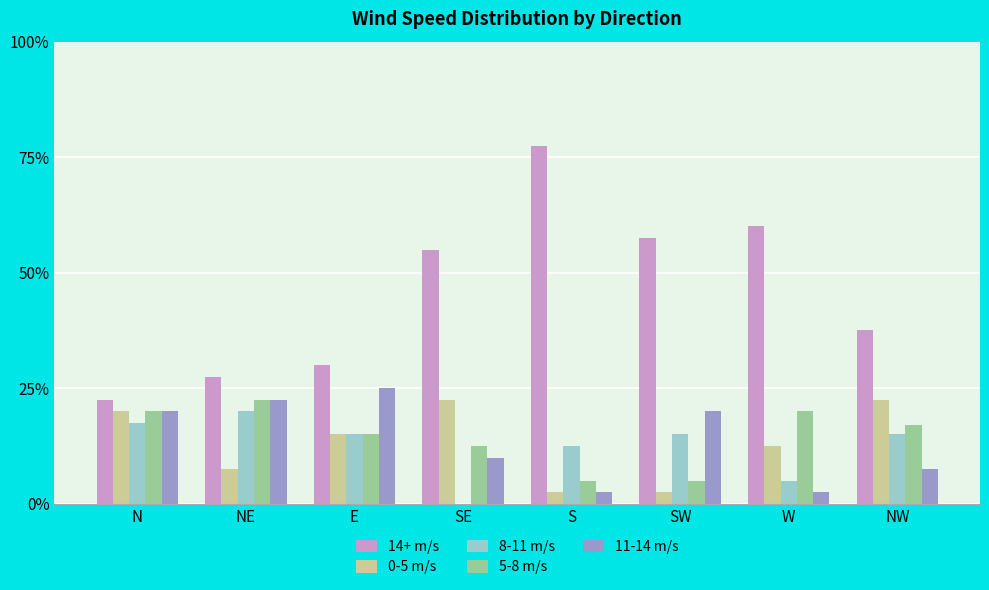

True or false: 8-11 m/s has a value of 29.4 at NE.

False